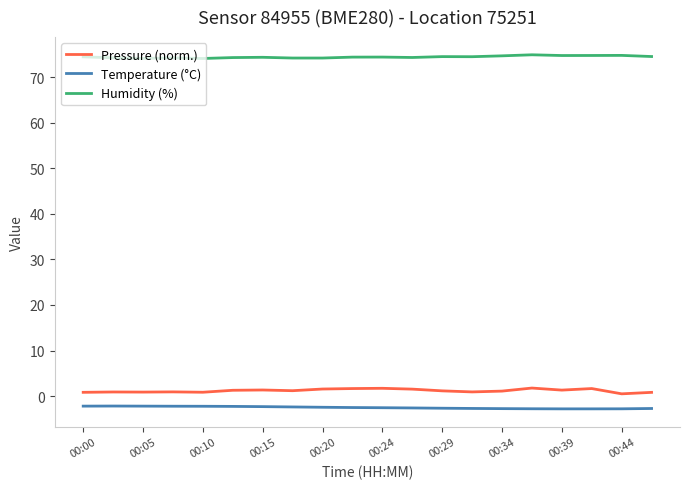

What is the minimum value shown in the chart?

-2.8